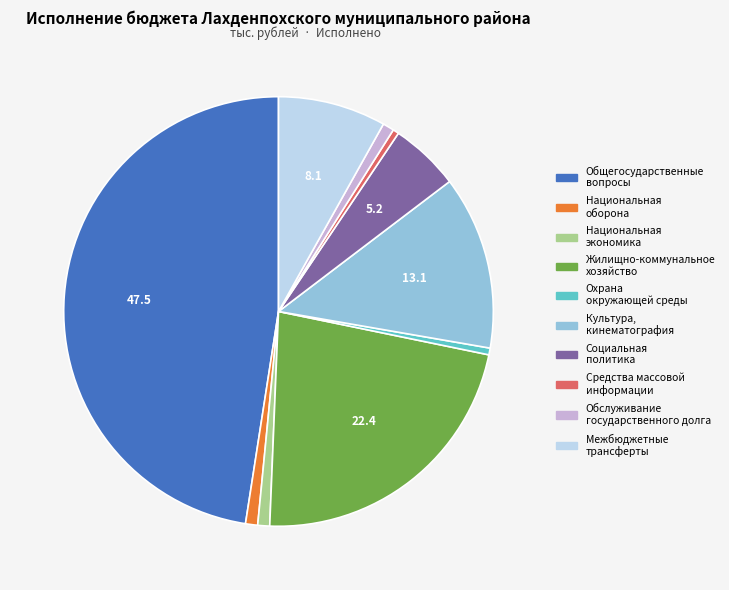

Is there any slice that represents more than half of the pie?

No